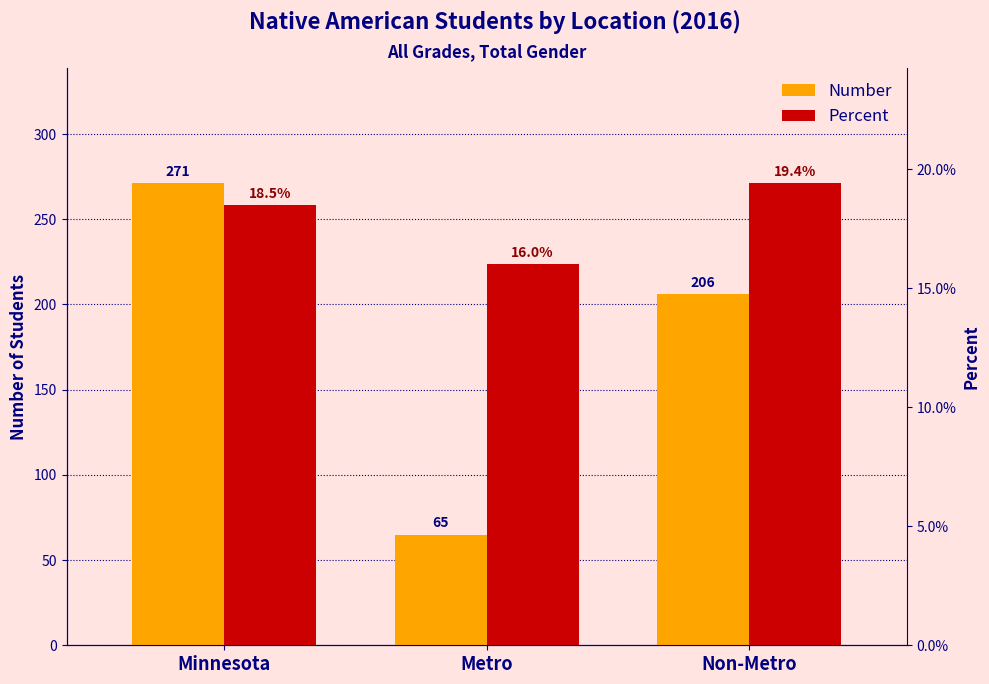

Which series has the largest range (max minus min)?

Number